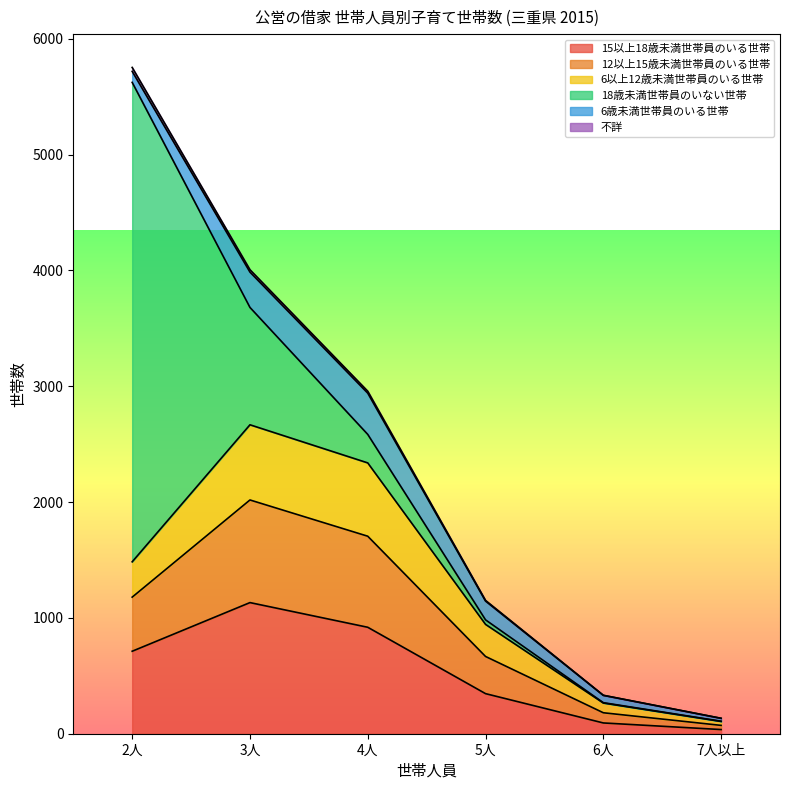

What is the difference between the highest and lowest values at 5人?

637